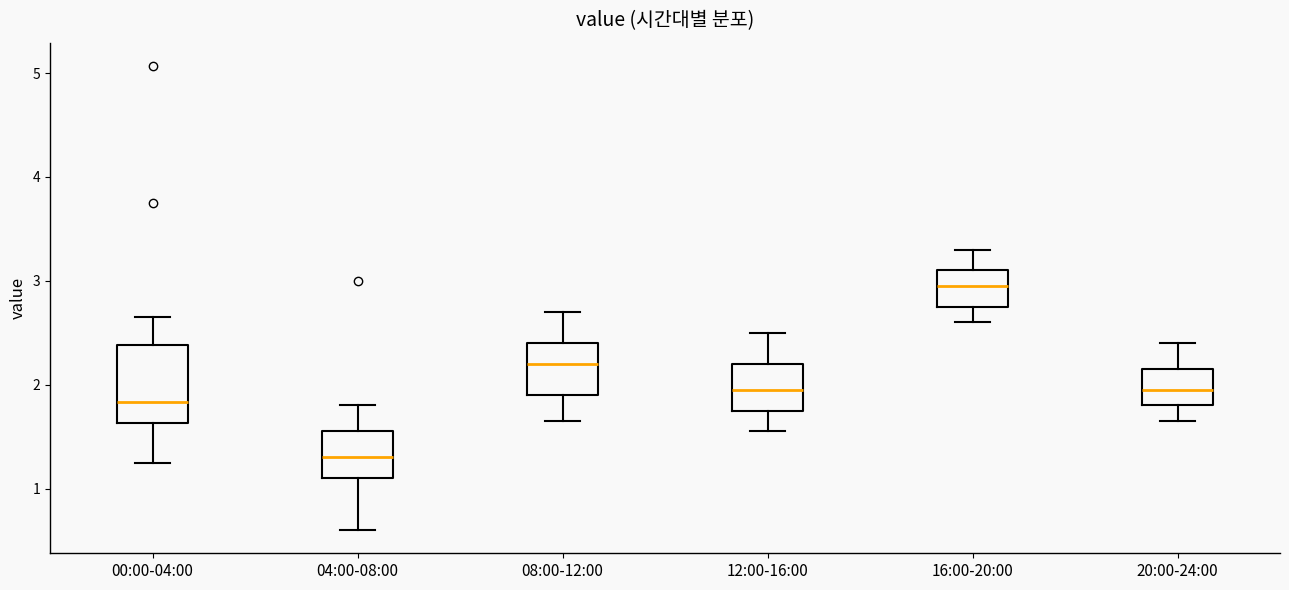

Reading left to right, read every box against the y-axis: the position of its median line, the range the box covers, and the ends of its whiskers. The values are not printed on the chart, so give them approximately, as read against the axis.

00:00-04:00: median 1.8, box 1.6 to 2.4, whiskers 1.3 to 2.7
04:00-08:00: median 1.3, box 1.1 to 1.6, whiskers 0.6 to 1.8
08:00-12:00: median 2.2, box 1.9 to 2.4, whiskers 1.7 to 2.7
12:00-16:00: median 2.0, box 1.8 to 2.2, whiskers 1.6 to 2.5
16:00-20:00: median 3.0, box 2.8 to 3.1, whiskers 2.6 to 3.3
20:00-24:00: median 2.0, box 1.8 to 2.2, whiskers 1.7 to 2.4